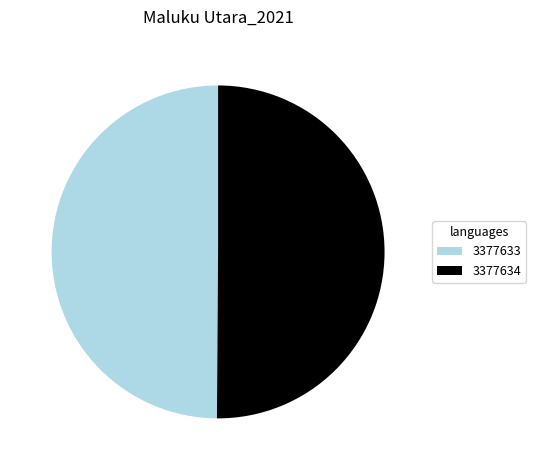

Do 3377633 and 3377634 together represent more than half of the pie?

Yes